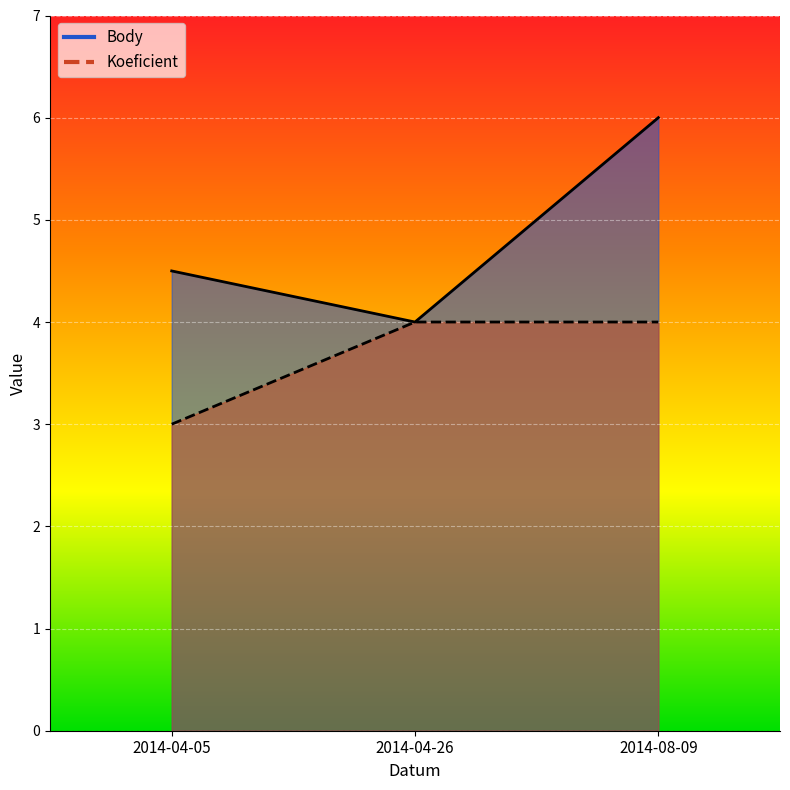

Reading left to right, list all the values displayed in this chart.

Body: 2014-04-05=4.5	2014-04-26=4.0	2014-08-09=6.0
Koeficient: 2014-04-05=3.0	2014-04-26=4.0	2014-08-09=4.0